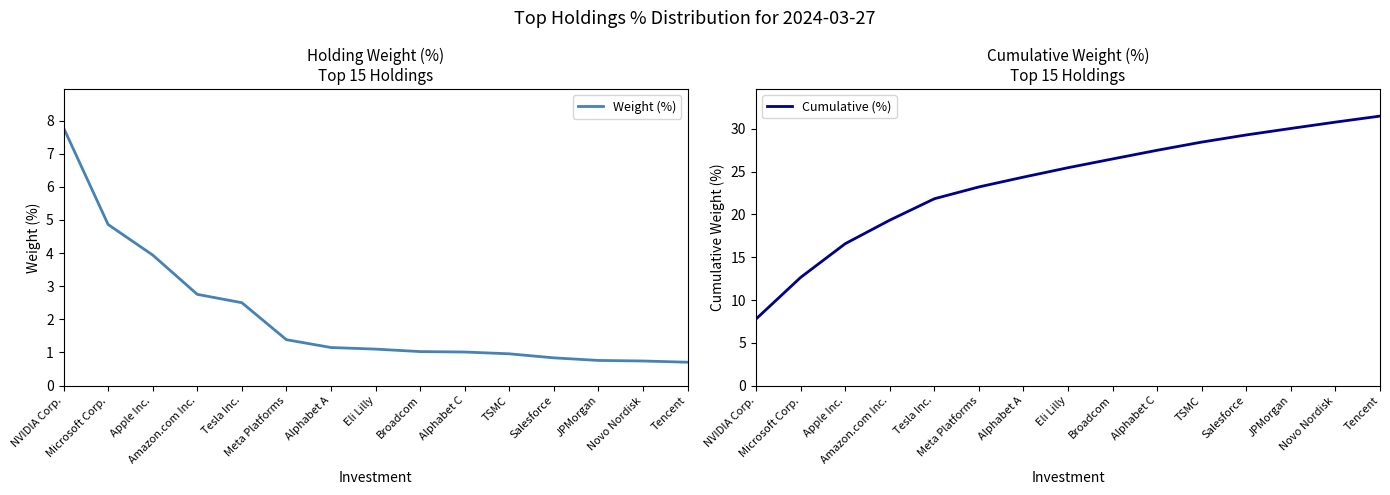

Does the chart have visible grid lines?

No